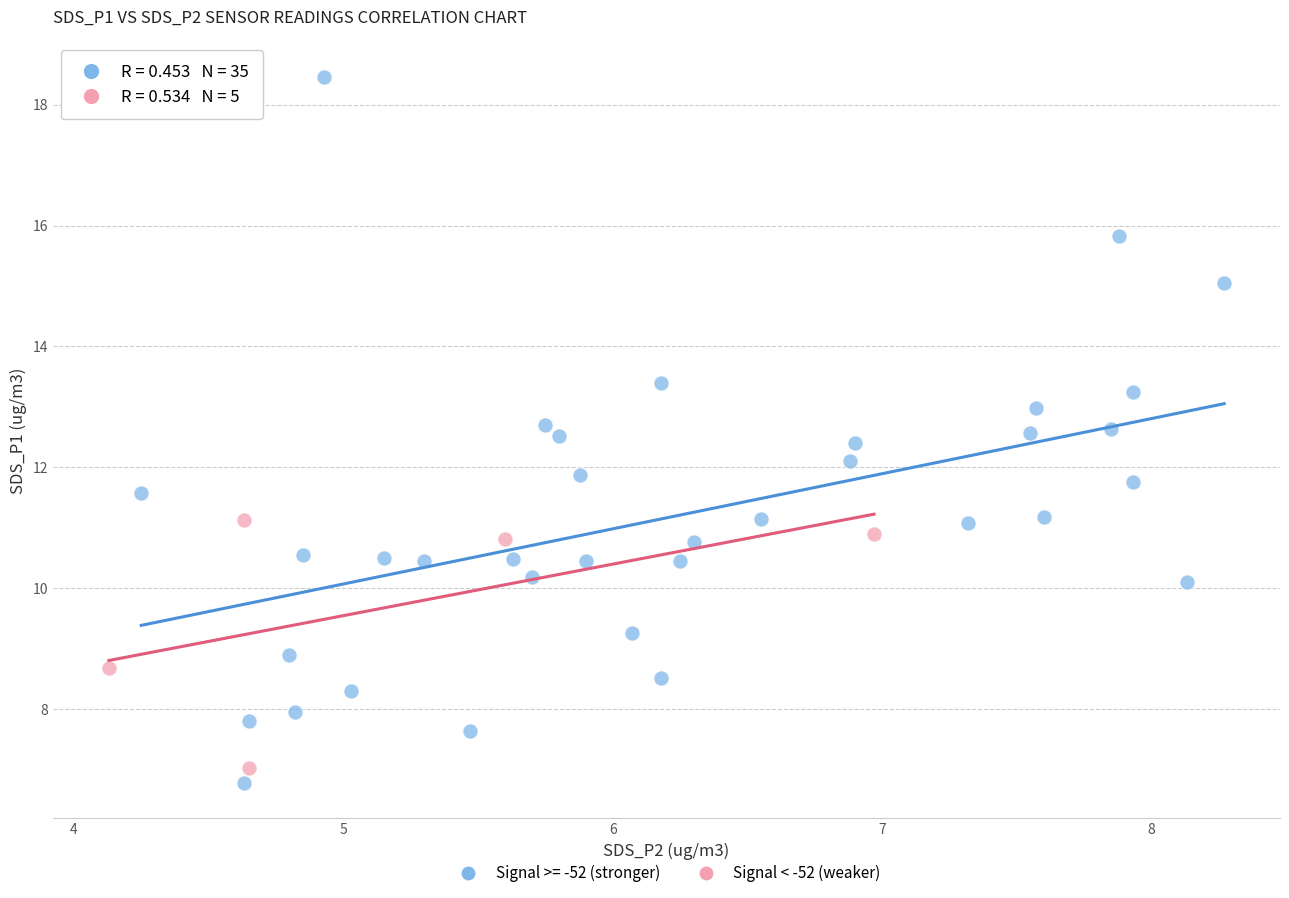

Which series reaches the maximum Y coordinate?

Signal >= -52 (stronger)